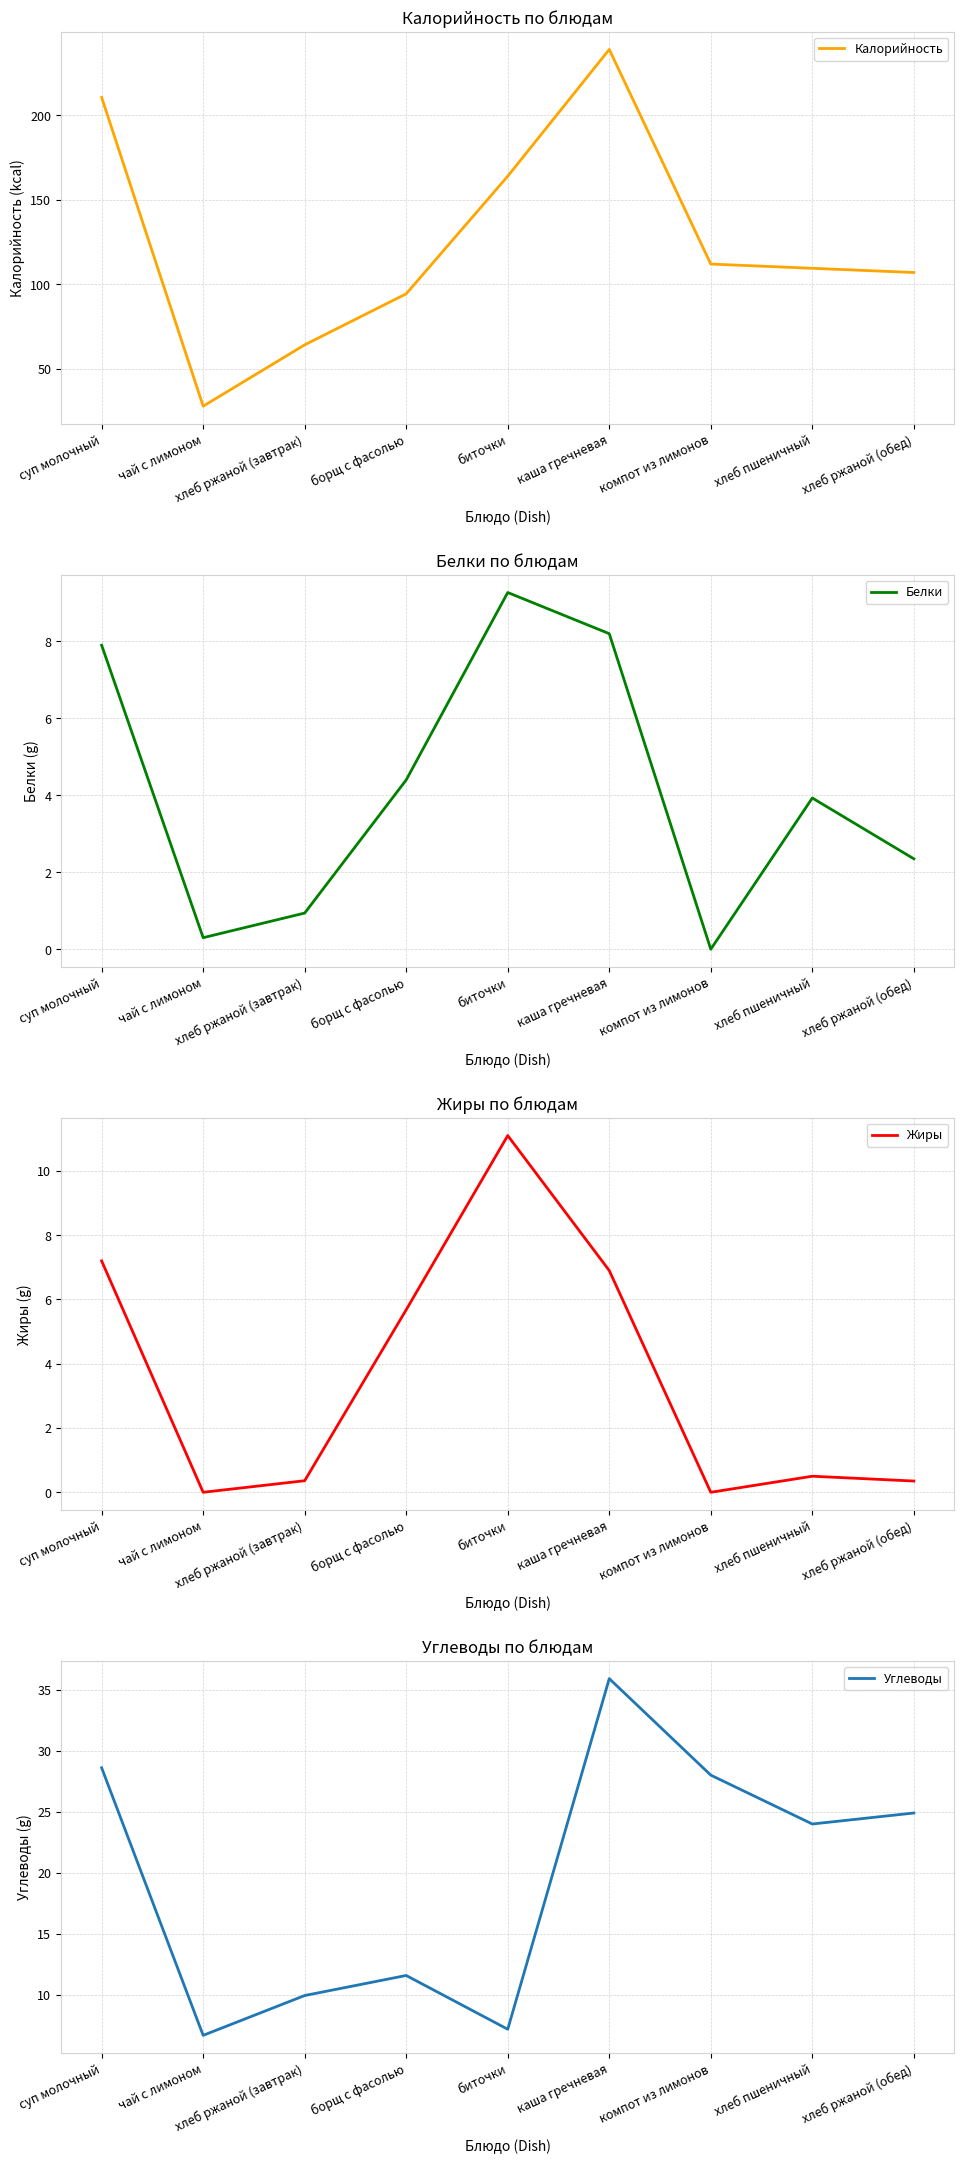

What is the spread (max minus min) of values at каша гречневая?

232.1